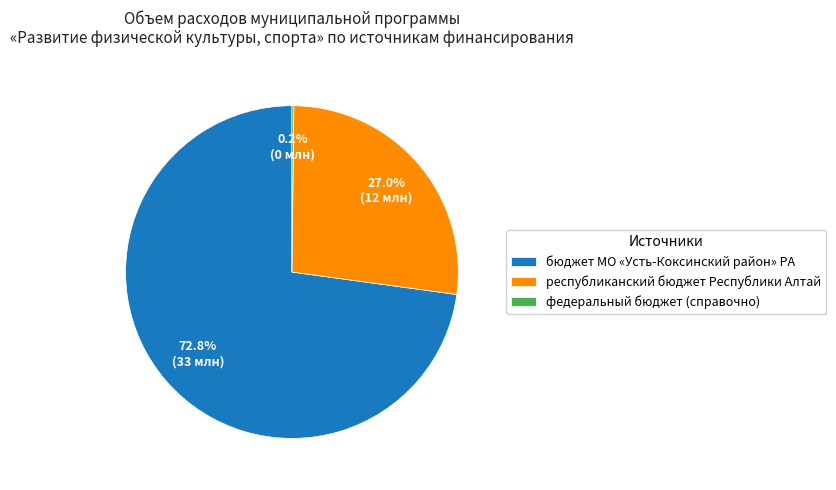

Does бюджет МО «Усть-Коксинский район» РА account for over 50% of the chart?

Yes